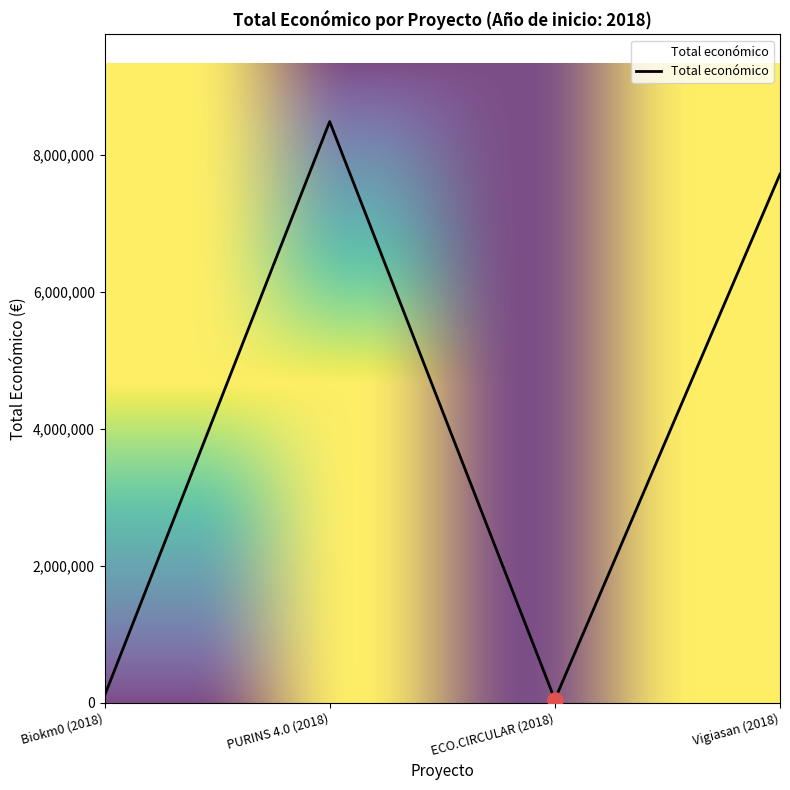

What is the change in value from Biokm0 (2018) to Vigiasan (2018)?

+7619103